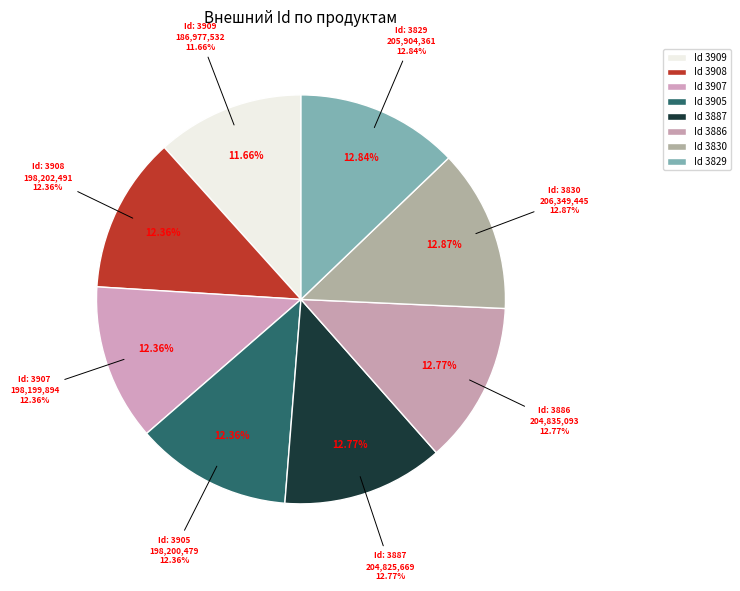

How many segments does this pie chart have?

8